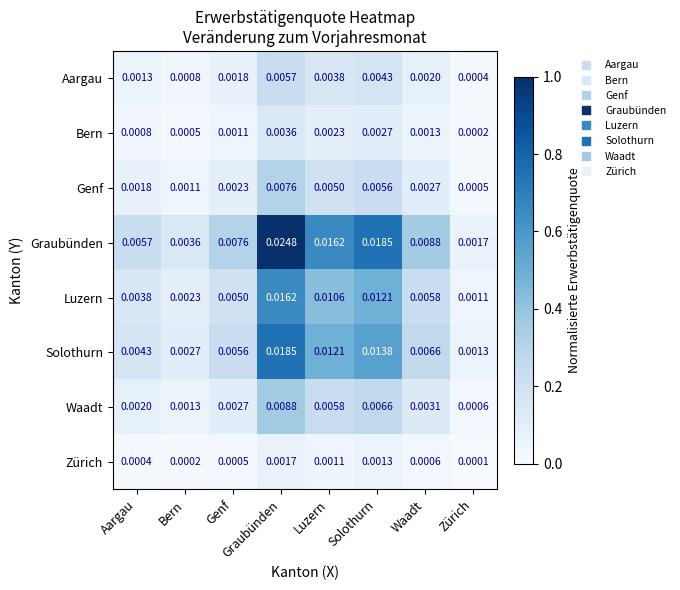

At which category is the sum across all series the highest?

Graubünden